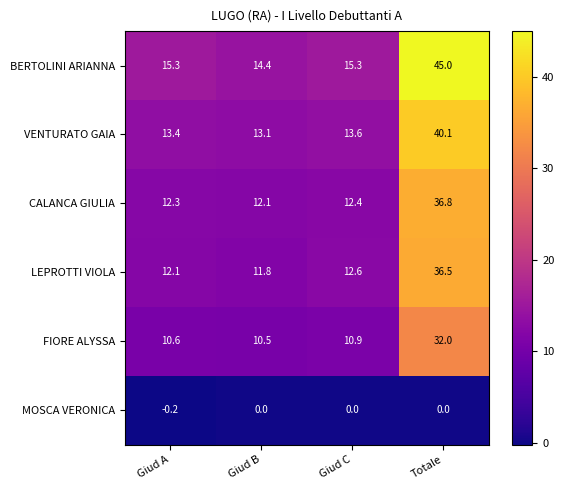

The value of LEPROTTI VIOLA at Giud A is 12.1. True or false?

True